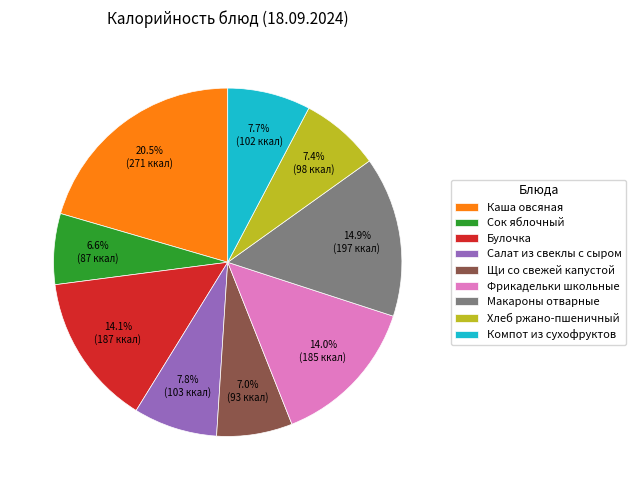

What percentage is the Щи со свежей капустой slice, to the nearest percent?

7%